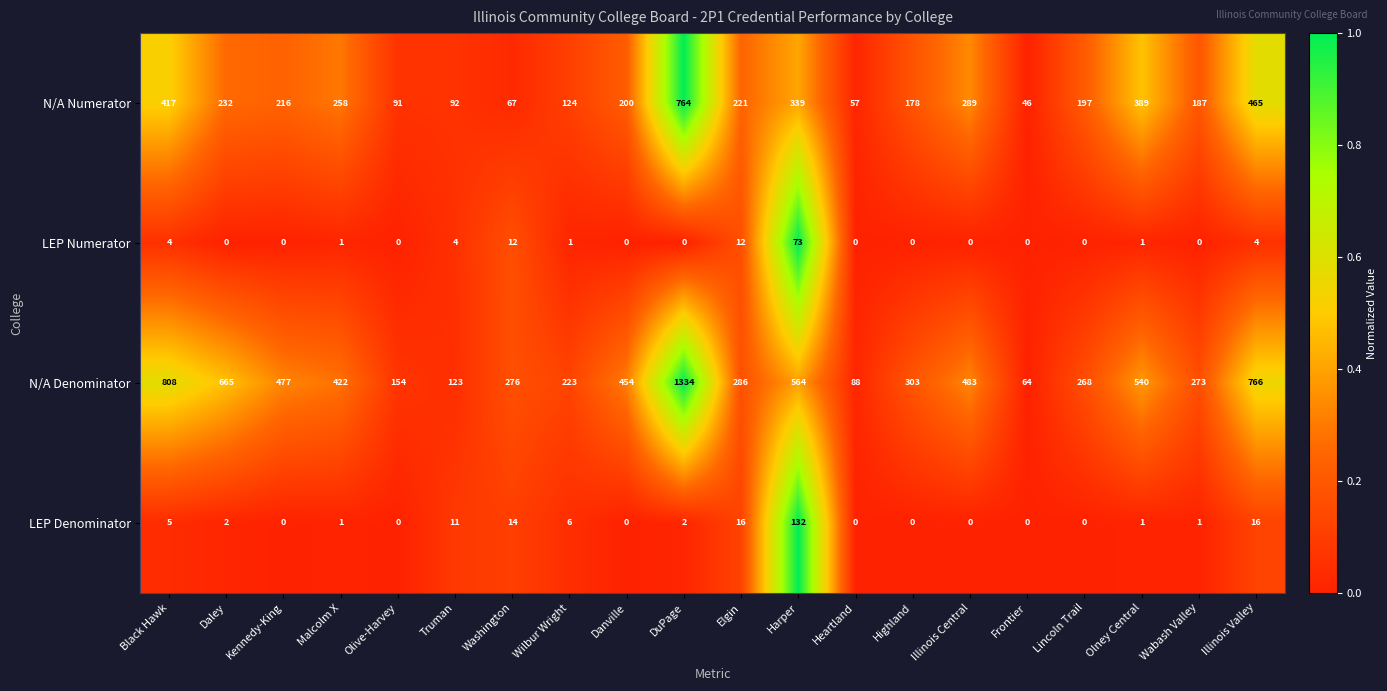

What is the average value of the LEP Numerator series?

6